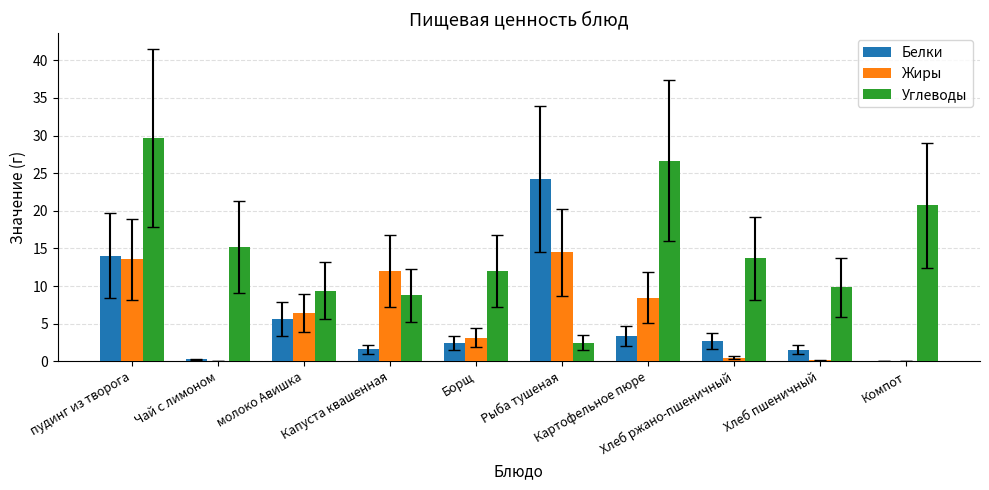

What is the sum of all Белки values?

55.7